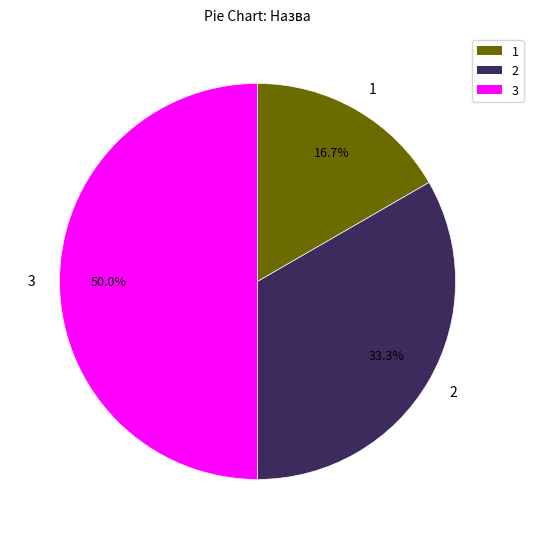

Which slice is the largest?

3